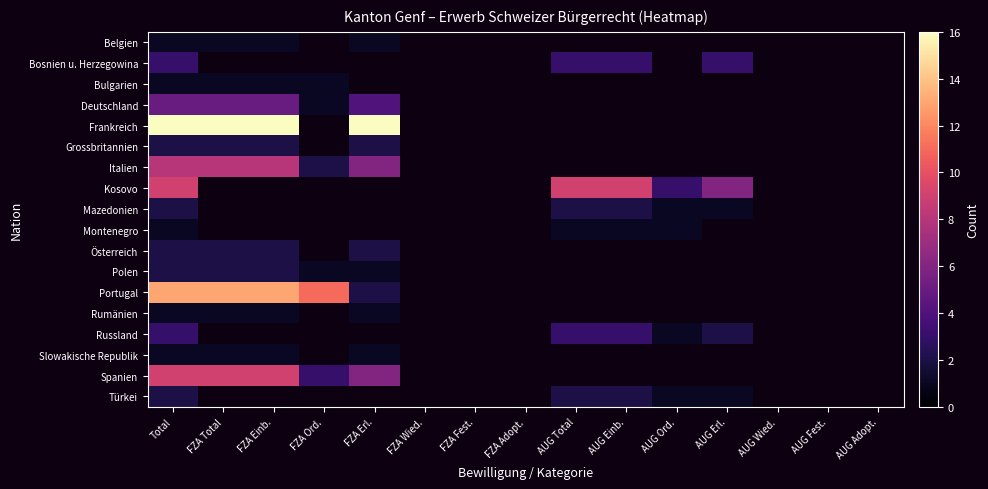

What value does the Deutschland series have at FZA Ord.?

1.0